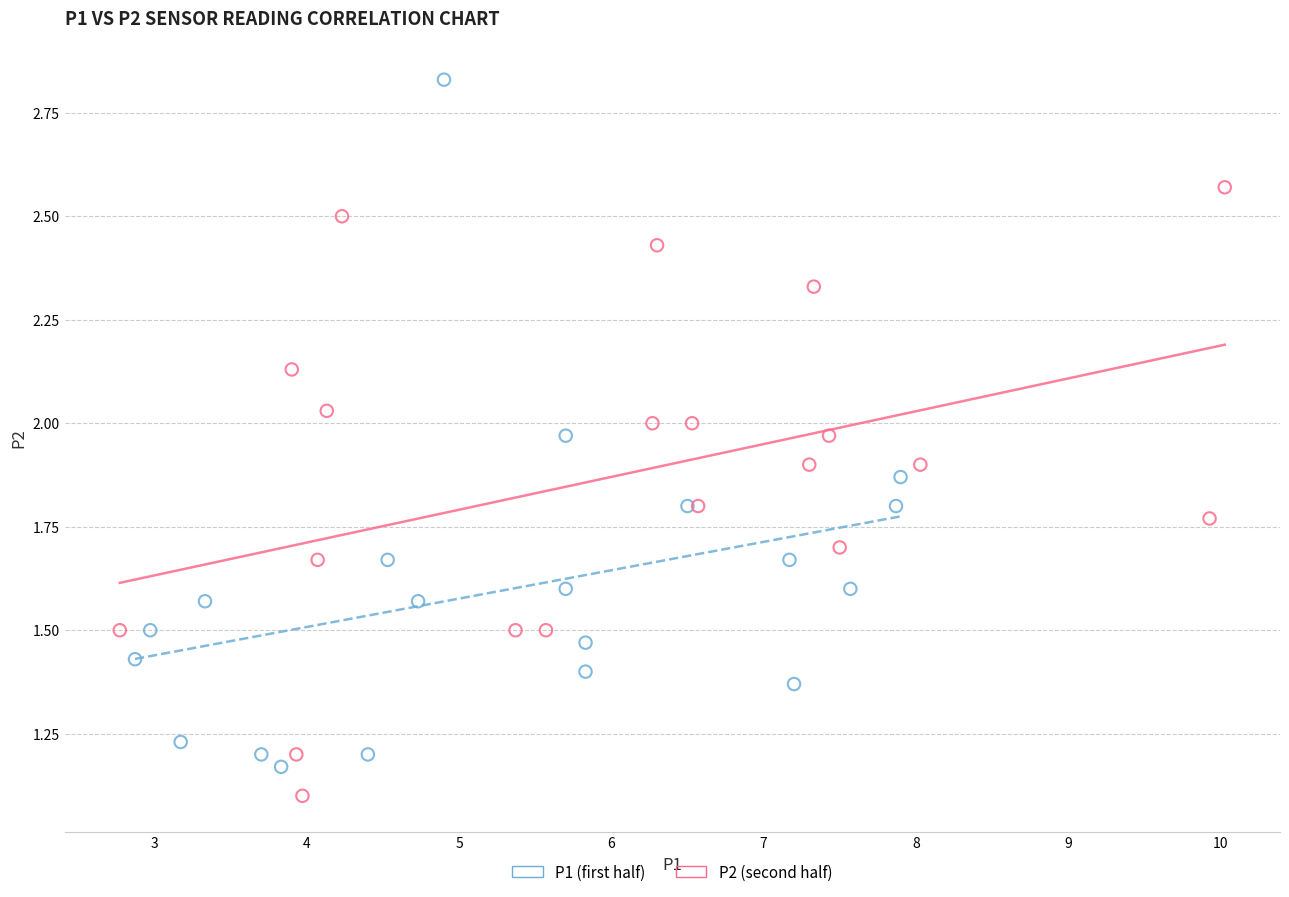

Which series contains the lowest Y value?

P2 (second half)